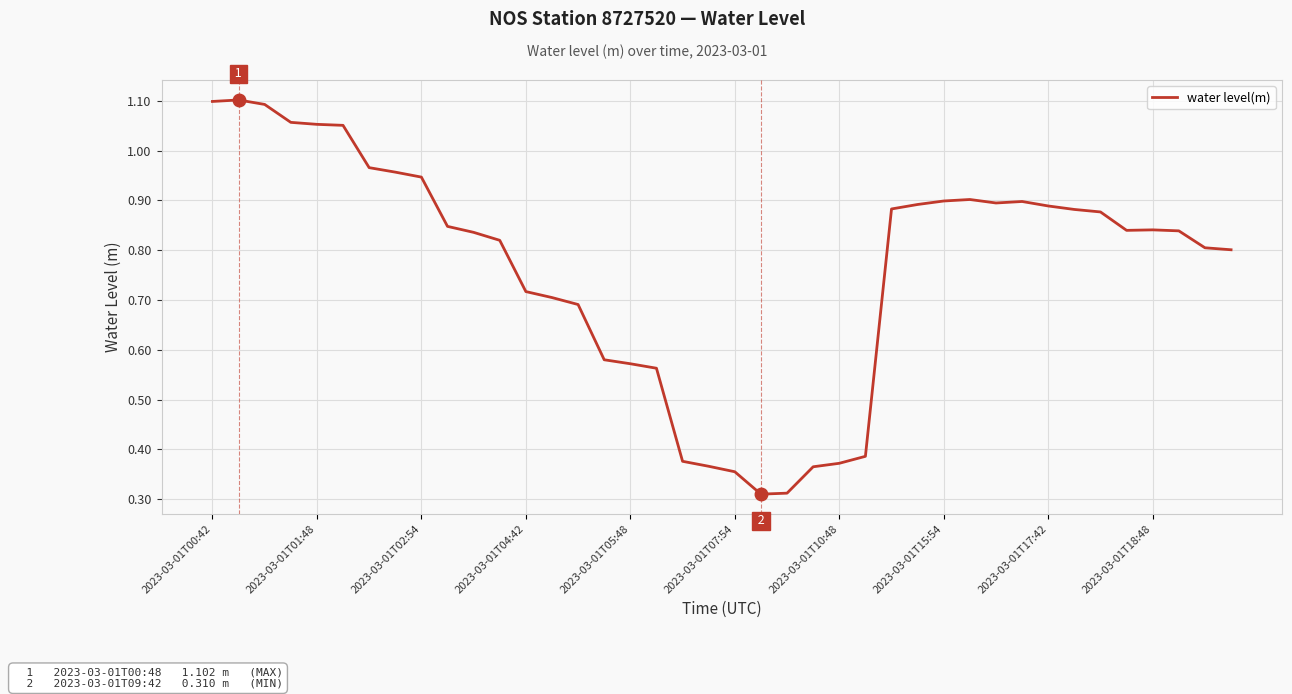

Does the chart have visible grid lines?

Yes